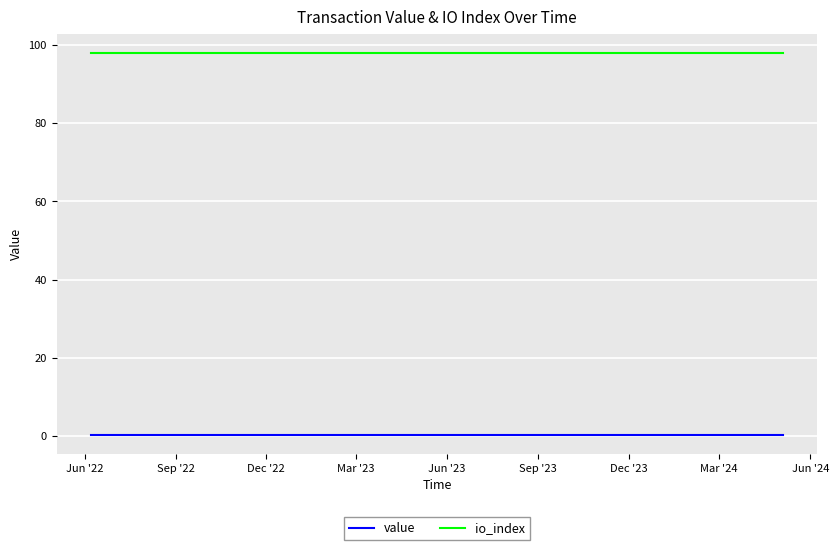

Which series has the largest total across all categories?

io_index